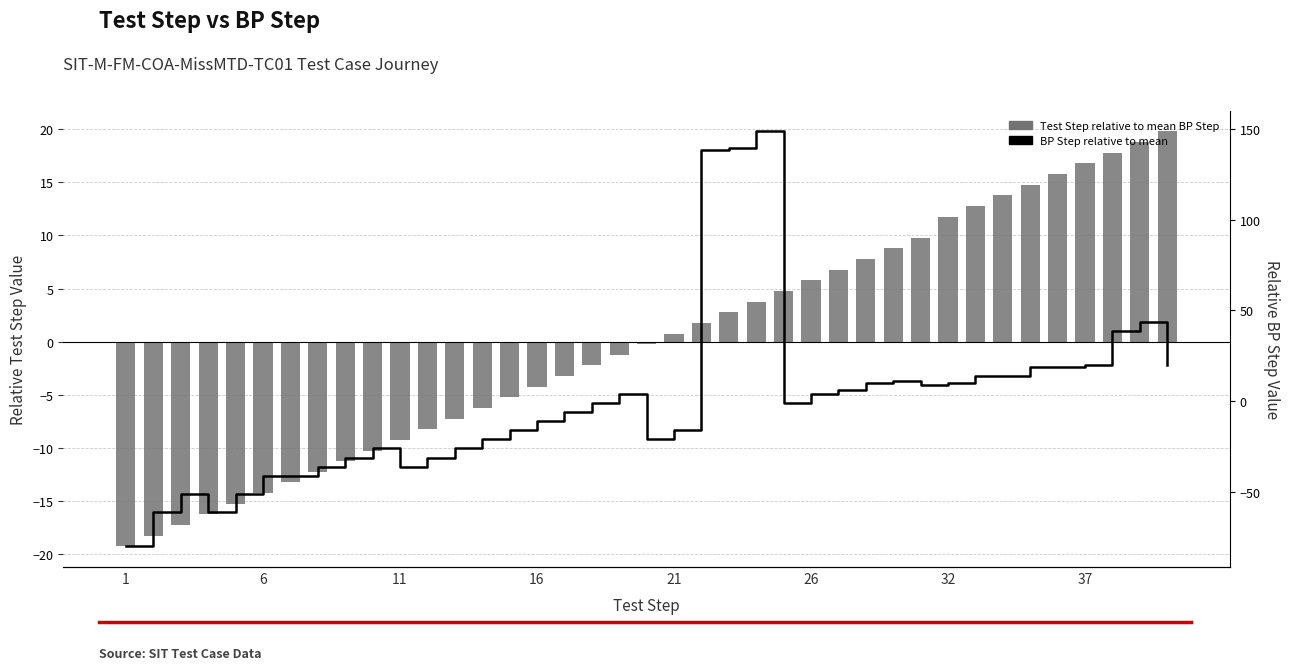

The value of BP Step relative to mean at 1 is -80.2. True or false?

True